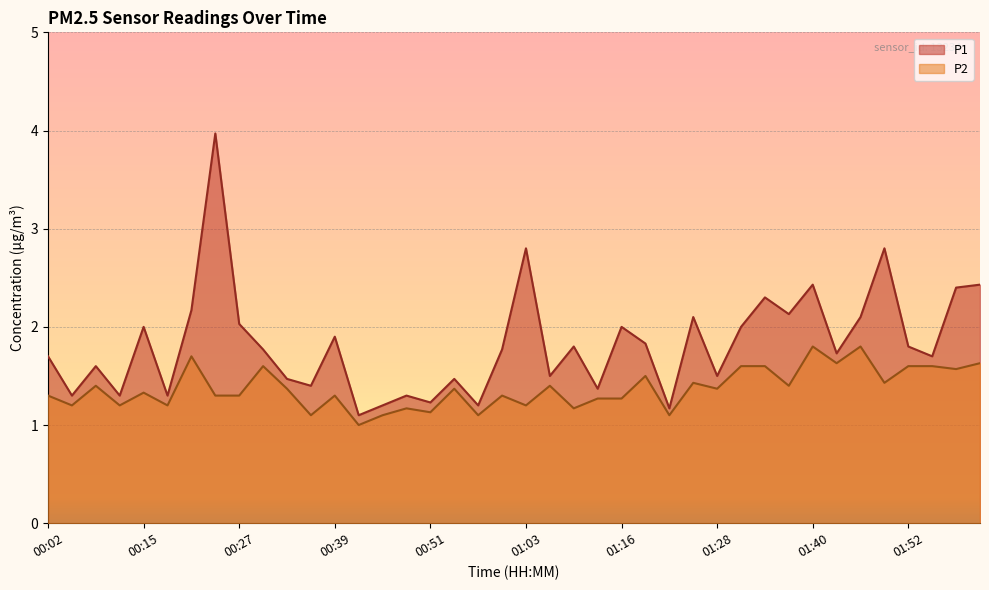

Reading left to right, extract all data points from this chart.

P1: 00:02=1.7	00:05=1.3	00:09=1.6	00:12=1.3	00:15=2.0	00:18=1.3	00:21=2.2	00:24=4.0	00:27=2.0	00:30=1.8	00:33=1.5	00:36=1.4	00:39=1.9	00:42=1.1	00:45=1.2	00:48=1.3	00:51=1.2	00:54=1.5	00:57=1.2	01:00=1.8	01:03=2.8	01:06=1.5	01:09=1.8	01:13=1.4	01:16=2.0	01:19=1.8	01:22=1.2	01:25=2.1	01:28=1.5	01:31=2.0	01:34=2.3	01:37=2.1	01:40=2.4	01:43=1.7	01:46=2.1	01:49=2.8	01:52=1.8	01:55=1.7	01:58=2.4	02:01=2.4
P2: 00:02=1.3	00:05=1.2	00:09=1.4	00:12=1.2	00:15=1.3	00:18=1.2	00:21=1.7	00:24=1.3	00:27=1.3	00:30=1.6	00:33=1.4	00:36=1.1	00:39=1.3	00:42=1.0	00:45=1.1	00:48=1.2	00:51=1.1	00:54=1.4	00:57=1.1	01:00=1.3	01:03=1.2	01:06=1.4	01:09=1.2	01:13=1.3	01:16=1.3	01:19=1.5	01:22=1.1	01:25=1.4	01:28=1.4	01:31=1.6	01:34=1.6	01:37=1.4	01:40=1.8	01:43=1.6	01:46=1.8	01:49=1.4	01:52=1.6	01:55=1.6	01:58=1.6	02:01=1.6